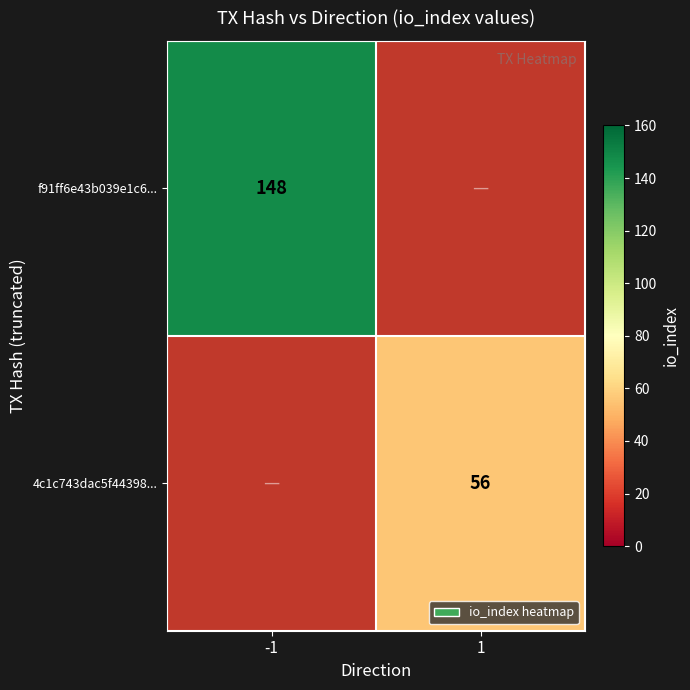

The value of f91ff6e43b039e1c6... at -1 is 148. True or false?

True